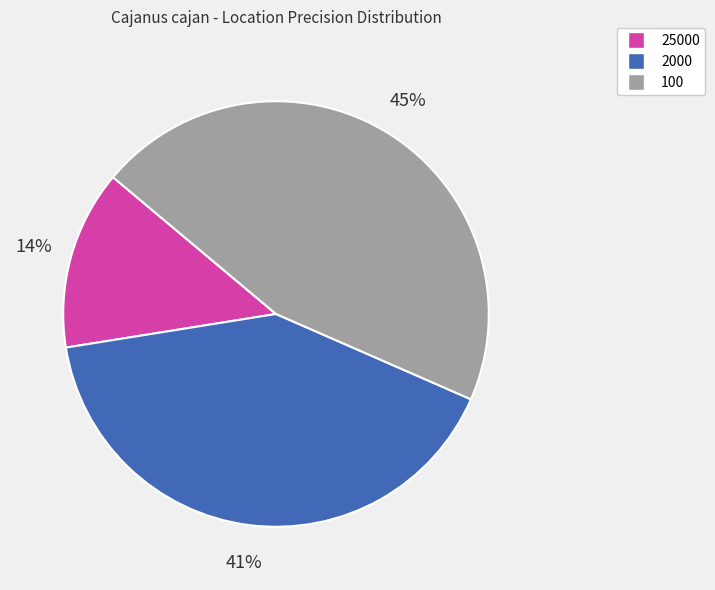

Which slice is the smallest?

25000